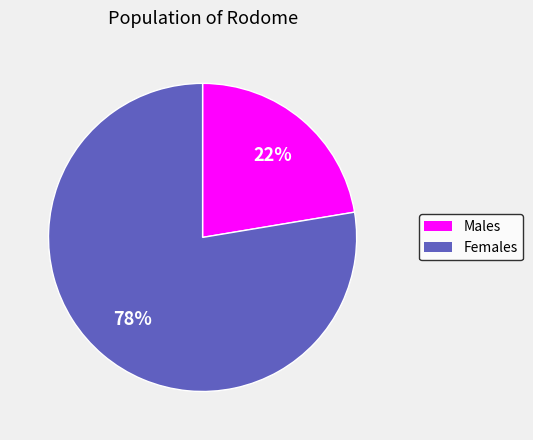

To the nearest percent, what is the average slice percentage?

50%